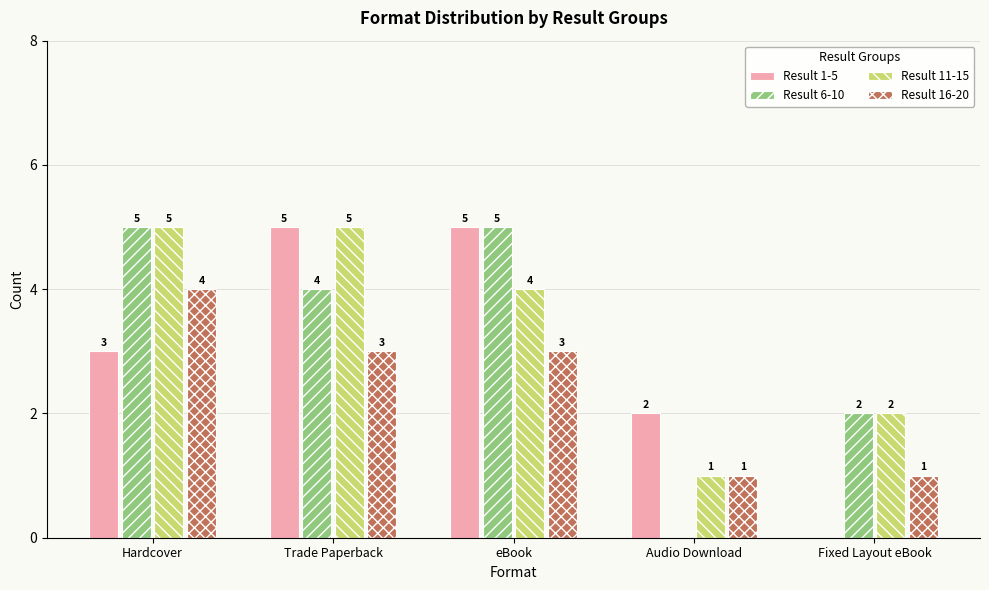

What is the total value across all series at eBook?

17